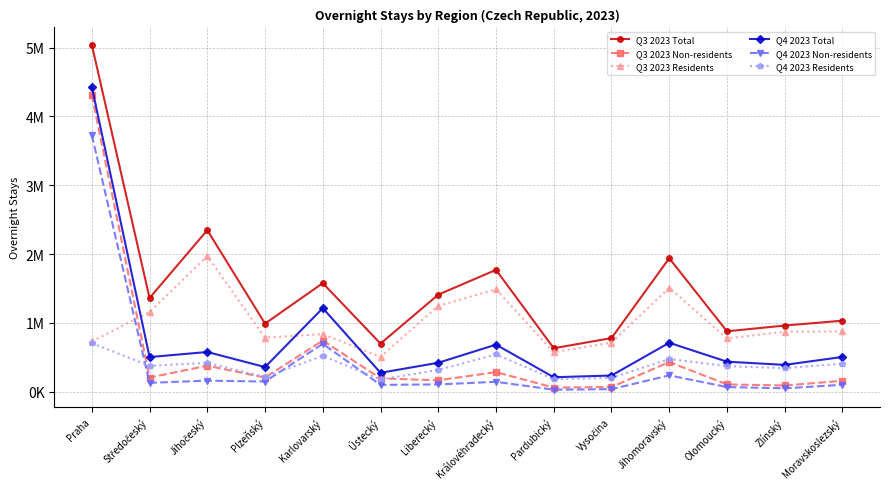

At which label does Q3 2023 Residents reach its peak?

Jihočeský